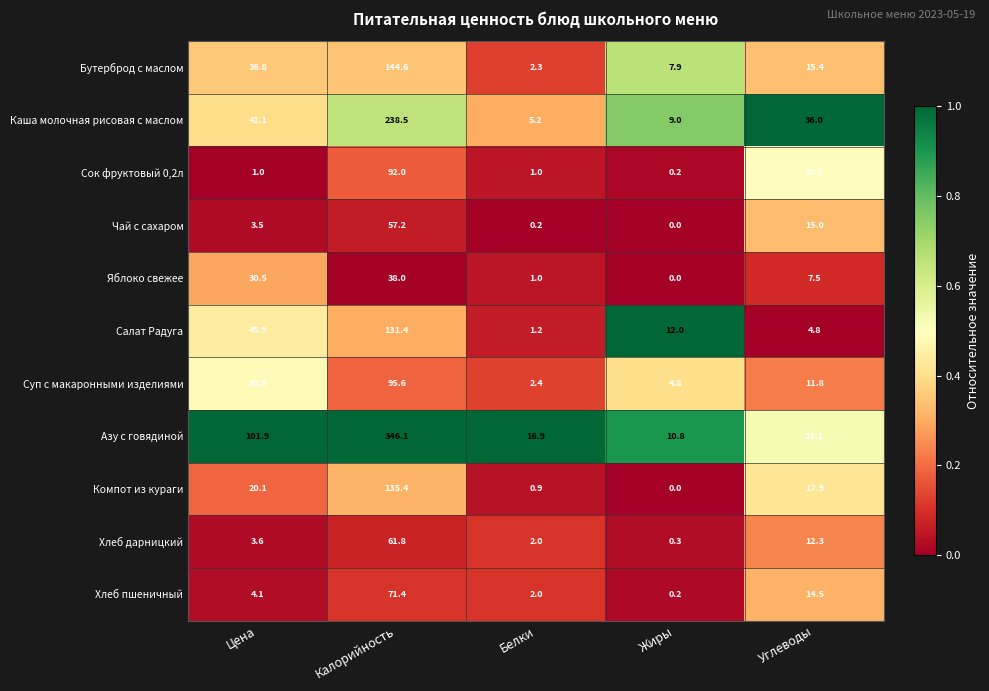

At which label is Хлеб пшеничный closest to 35?

Углеводы